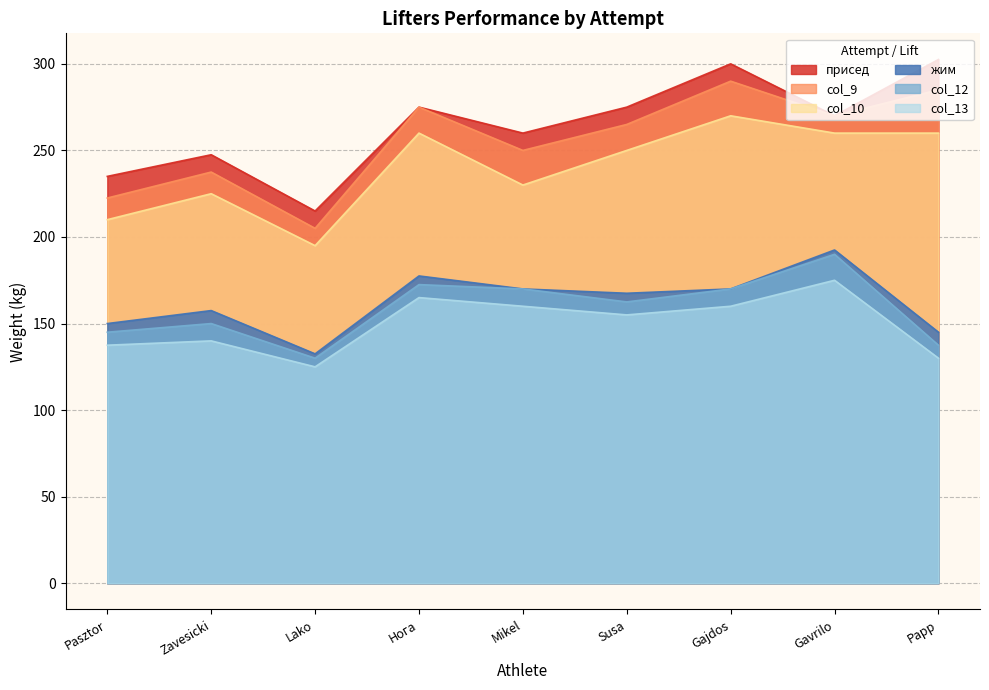

The col_12 series shows 162.5 at Susa. True or false?

True